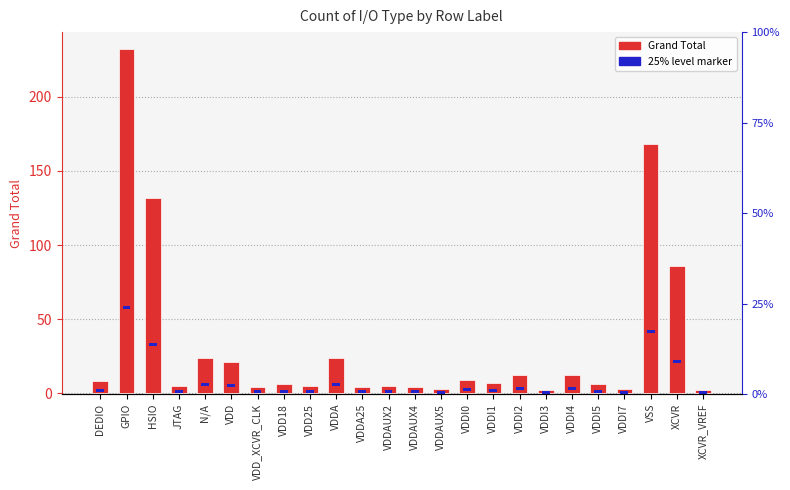

Reading left to right, extract all data points from this chart.

Grand Total: DEDIO=8	GPIO=232	HSIO=132	JTAG=5	N/A=24	VDD=21	VDD_XCVR_CLK=4	VDD18=6	VDD25=5	VDDA=24	VDDA25=4	VDDAUX2=5	VDDAUX4=4	VDDAUX5=3	VDDI0=9	VDDI1=7	VDDI2=12	VDDI3=2	VDDI4=12	VDDI5=6	VDDI7=3	VSS=168	XCVR=86	XCVR_VREF=2
25% level marker: DEDIO=2	GPIO=2	HSIO=2	JTAG=2	N/A=2	VDD=2	VDD_XCVR_CLK=2	VDD18=2	VDD25=2	VDDA=2	VDDA25=2	VDDAUX2=2	VDDAUX4=2	VDDAUX5=2	VDDI0=2	VDDI1=2	VDDI2=2	VDDI3=2	VDDI4=2	VDDI5=2	VDDI7=2	VSS=2	XCVR=2	XCVR_VREF=2